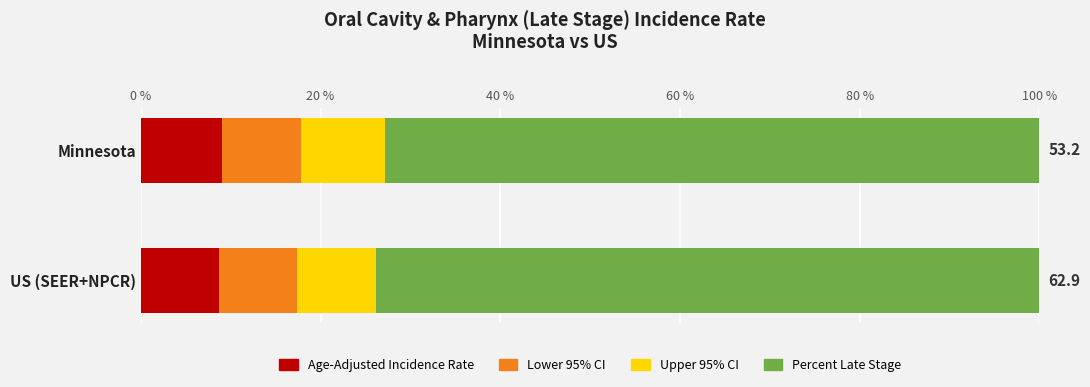

What is the sum of all Age-Adjusted Incidence Rate values?

17.7